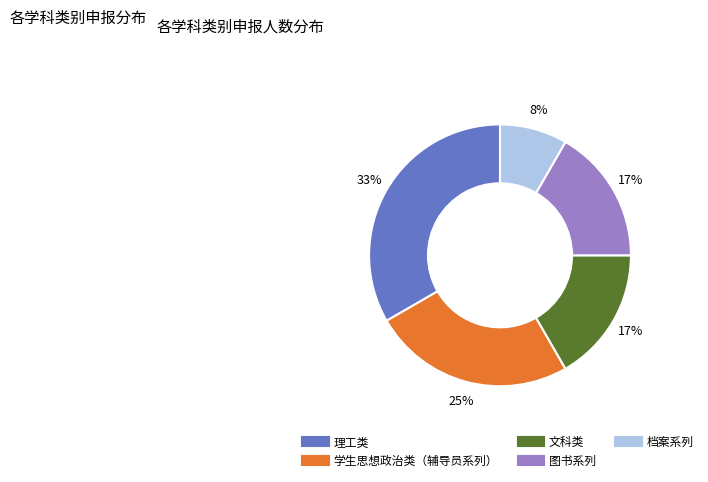

What is the largest slice in the pie chart?

理工类